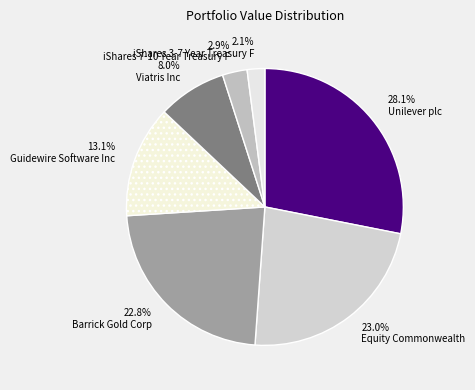

How much of the chart is everything except 13.1% Guidewire Software Inc?

86.9%